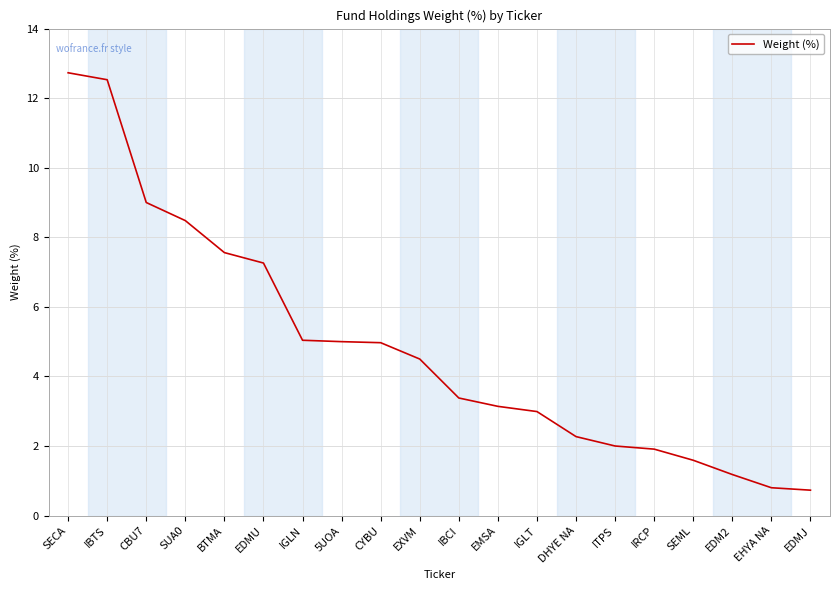

What is the maximum value shown in the chart?

12.7